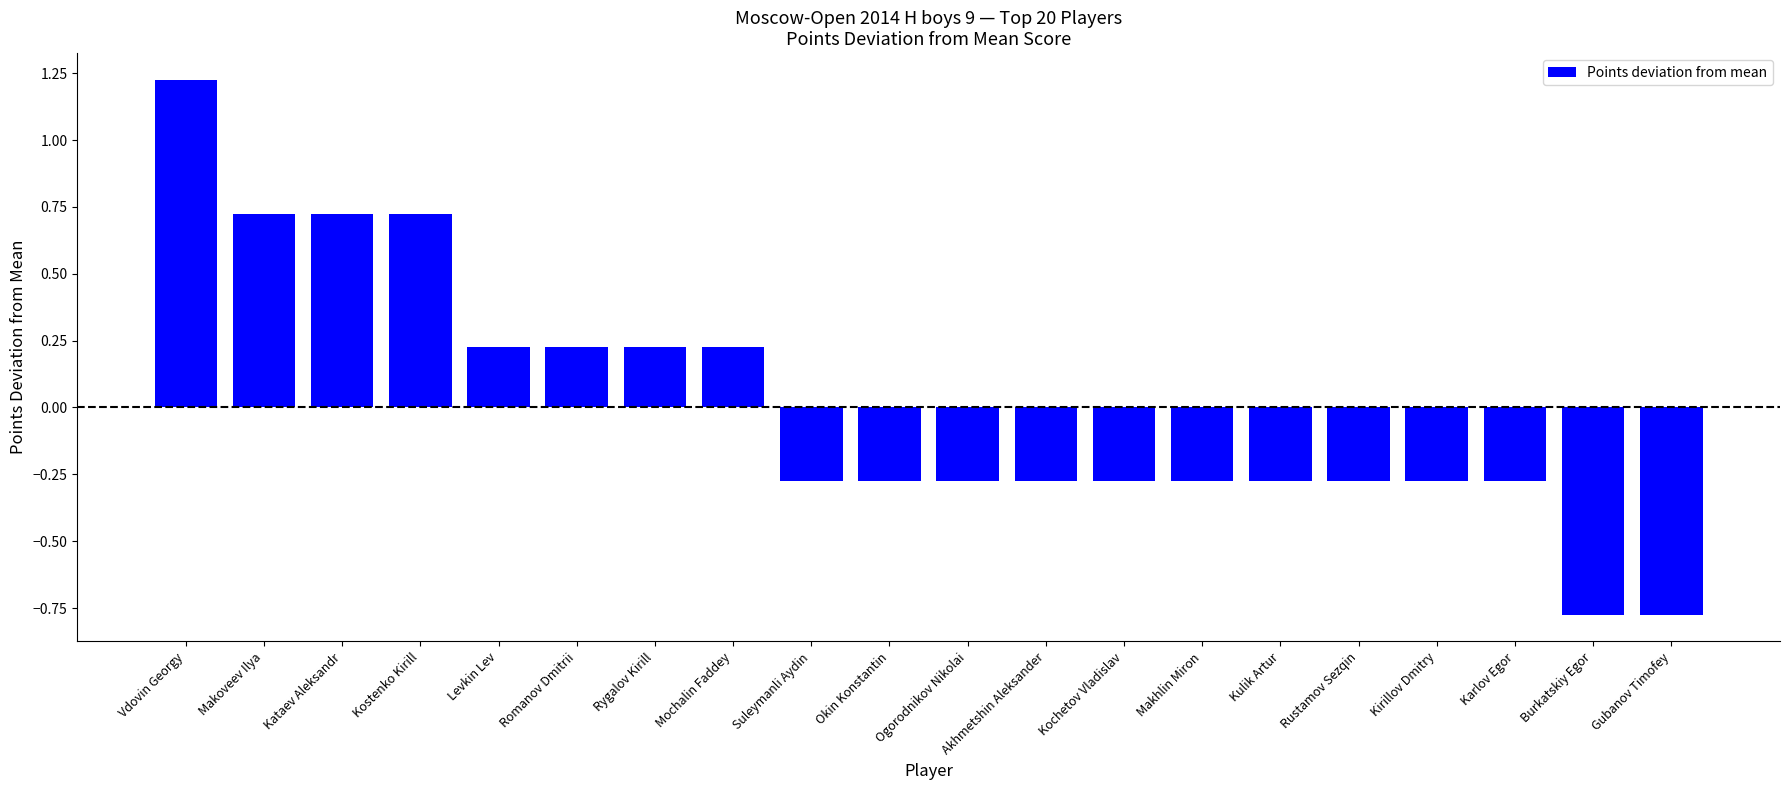

Is it true that the value at Romanov Dmitrii is 0.4?

False